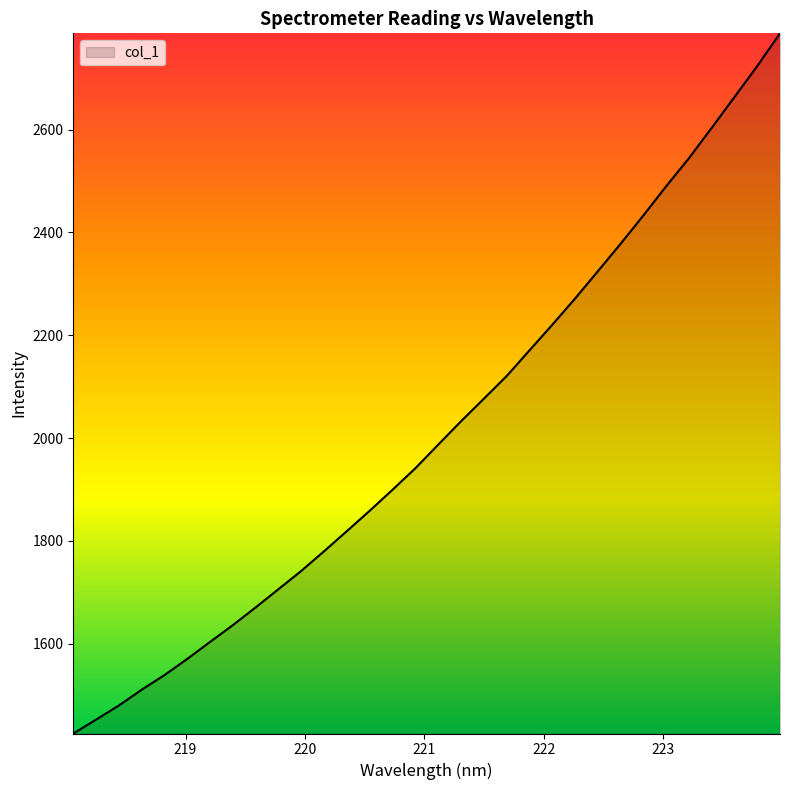

What is the maximum value shown in the chart?

2787.4